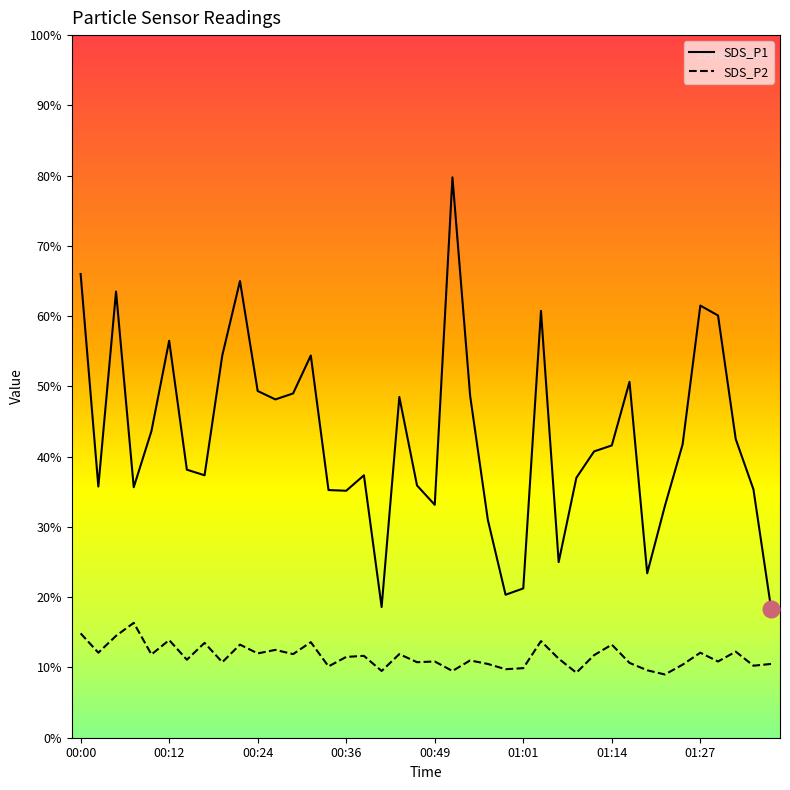

Does the chart have visible grid lines?

No